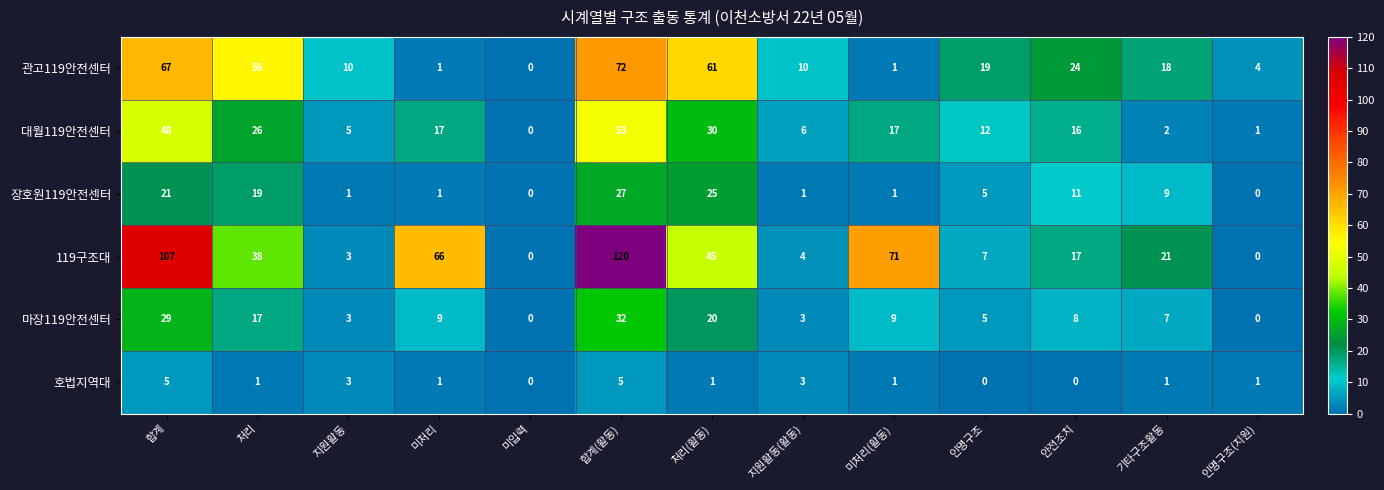

At which category is the sum across all series the highest?

합계(활동)